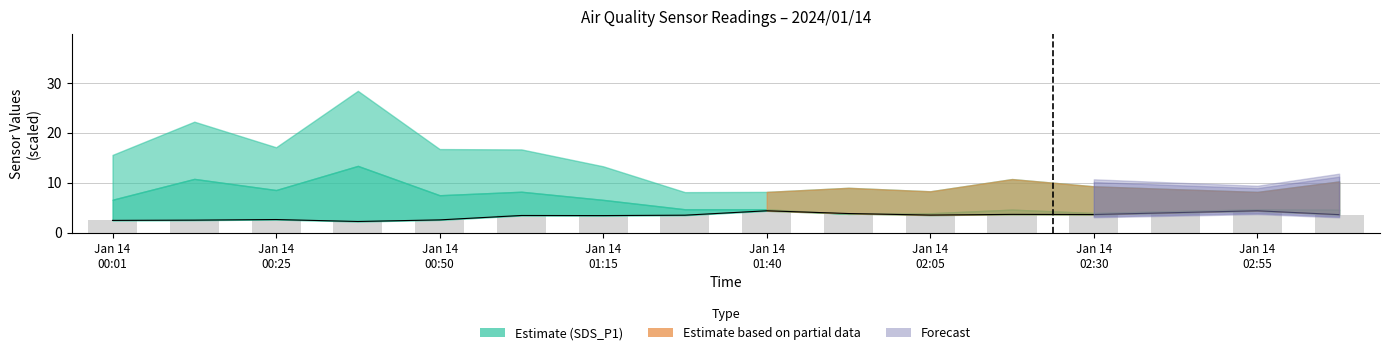

Reading left to right, what are all the values shown in this chart?

2.5	2.5	2.7	2.3	2.6	3.5	3.5	3.5	4.4	3.9	3.6	3.7	3.7	4.0	4.4	3.6